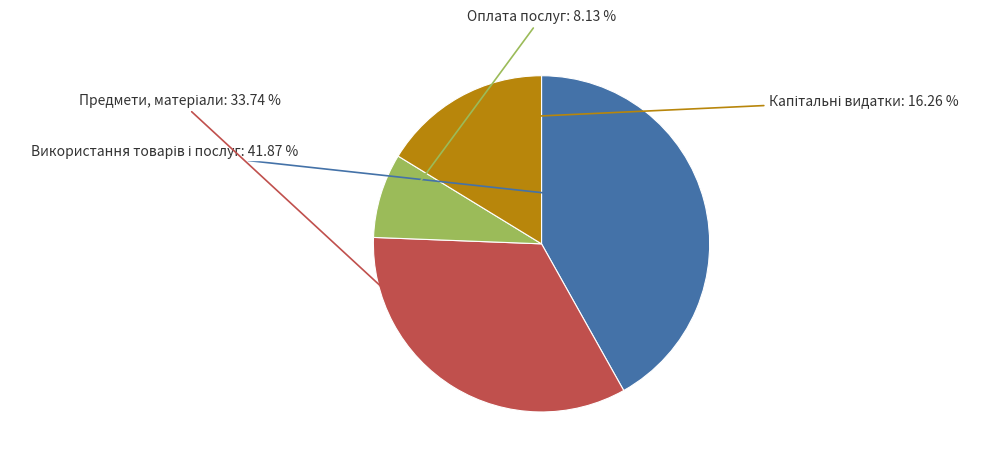

Which slice is the smallest?

Оплата послуг